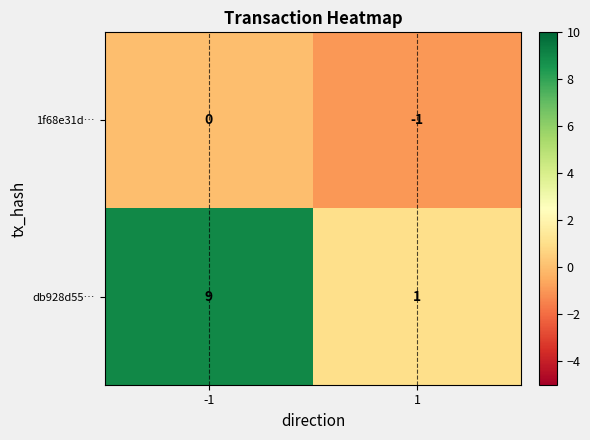

True or false: db928d55… has a value of 2 at -1.

False